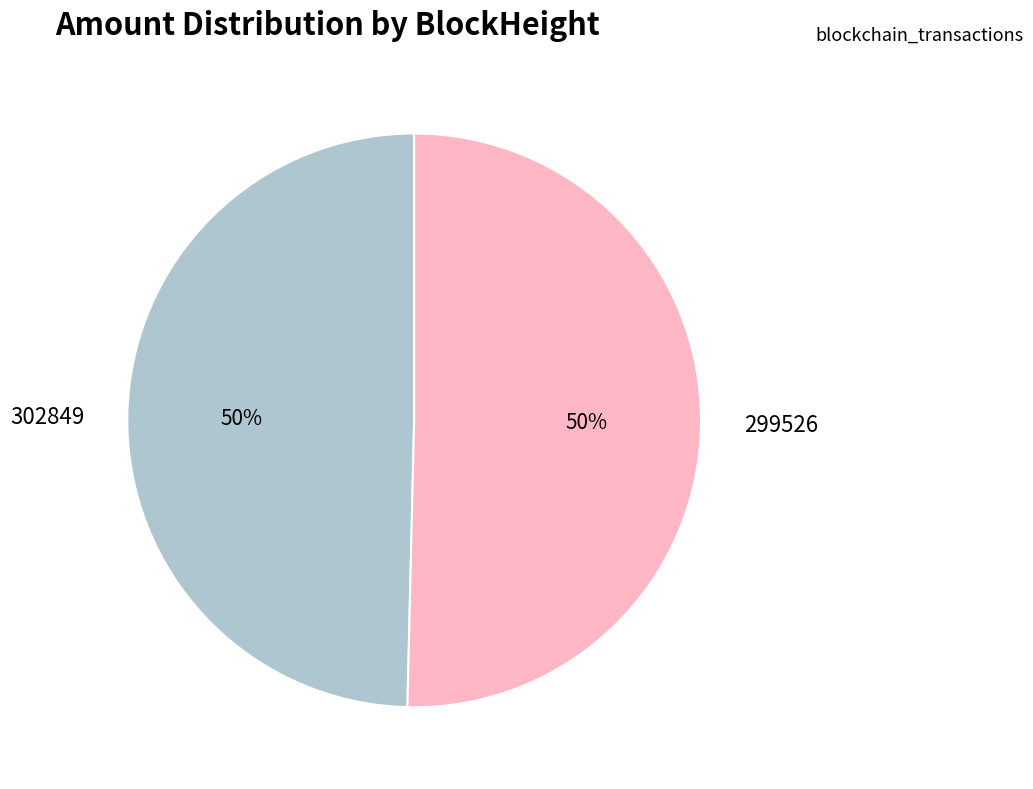

To the nearest percent, what portion does 299526 represent?

50%